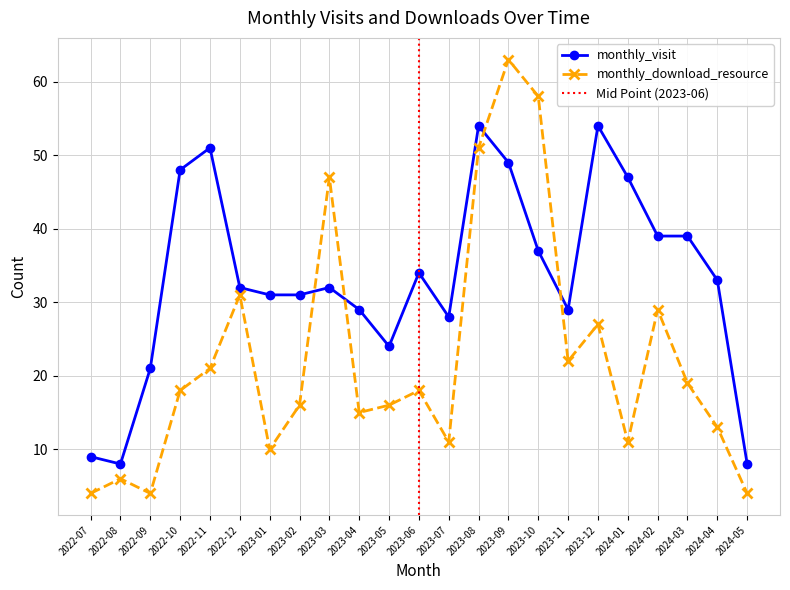

Which category has the lowest value across all series?

2022-07